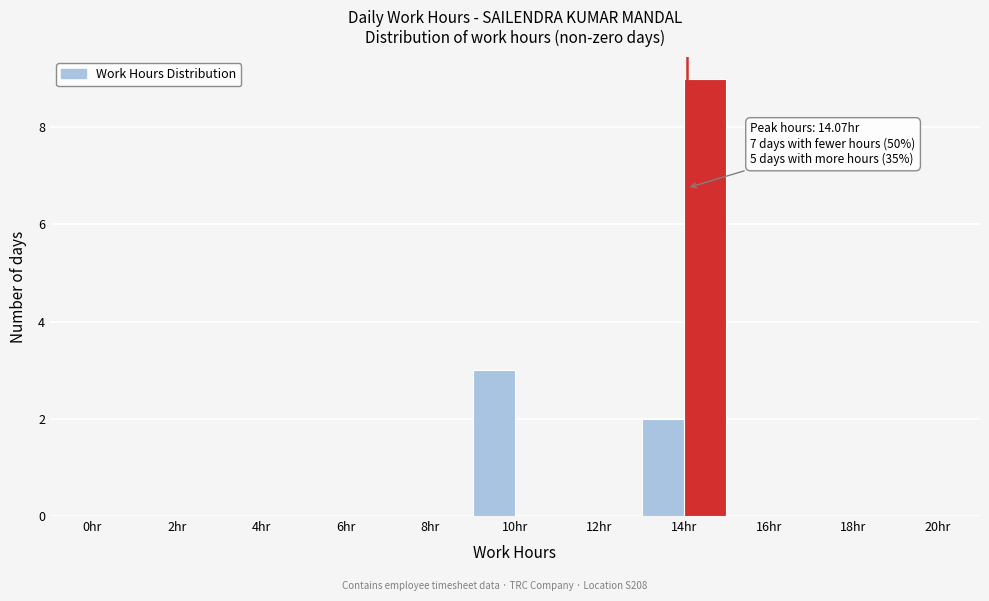

Which range on the x-axis has the tallest bar?

14 to 15